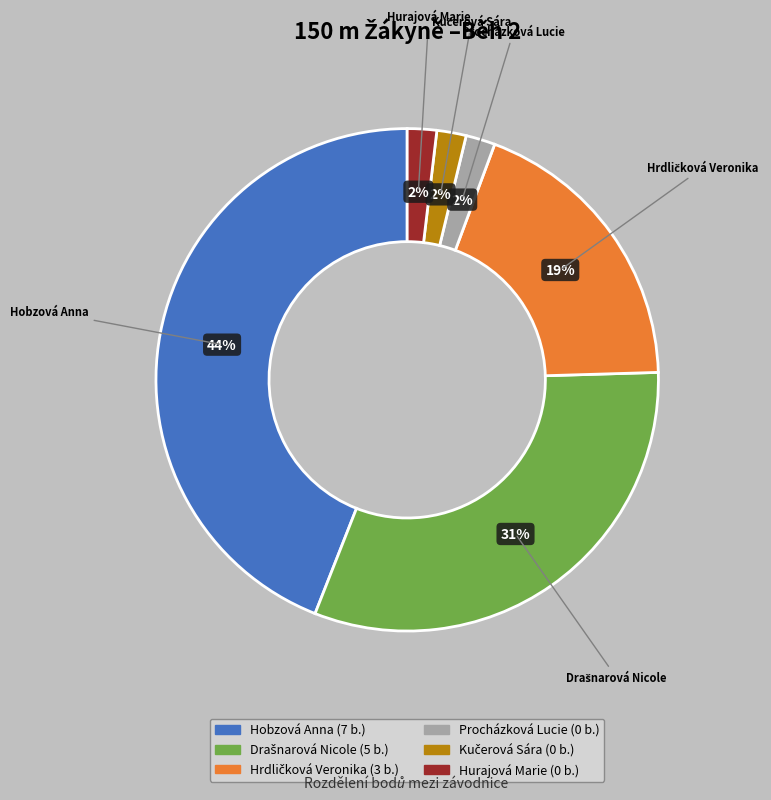

Is the sum of Hurajová Marie and Procházková Lucie greater than half?

No